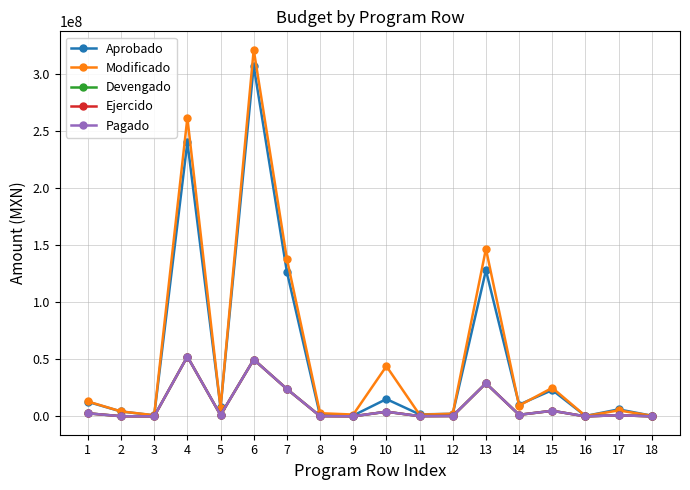

Is this an area chart (filled region under the line)?

No